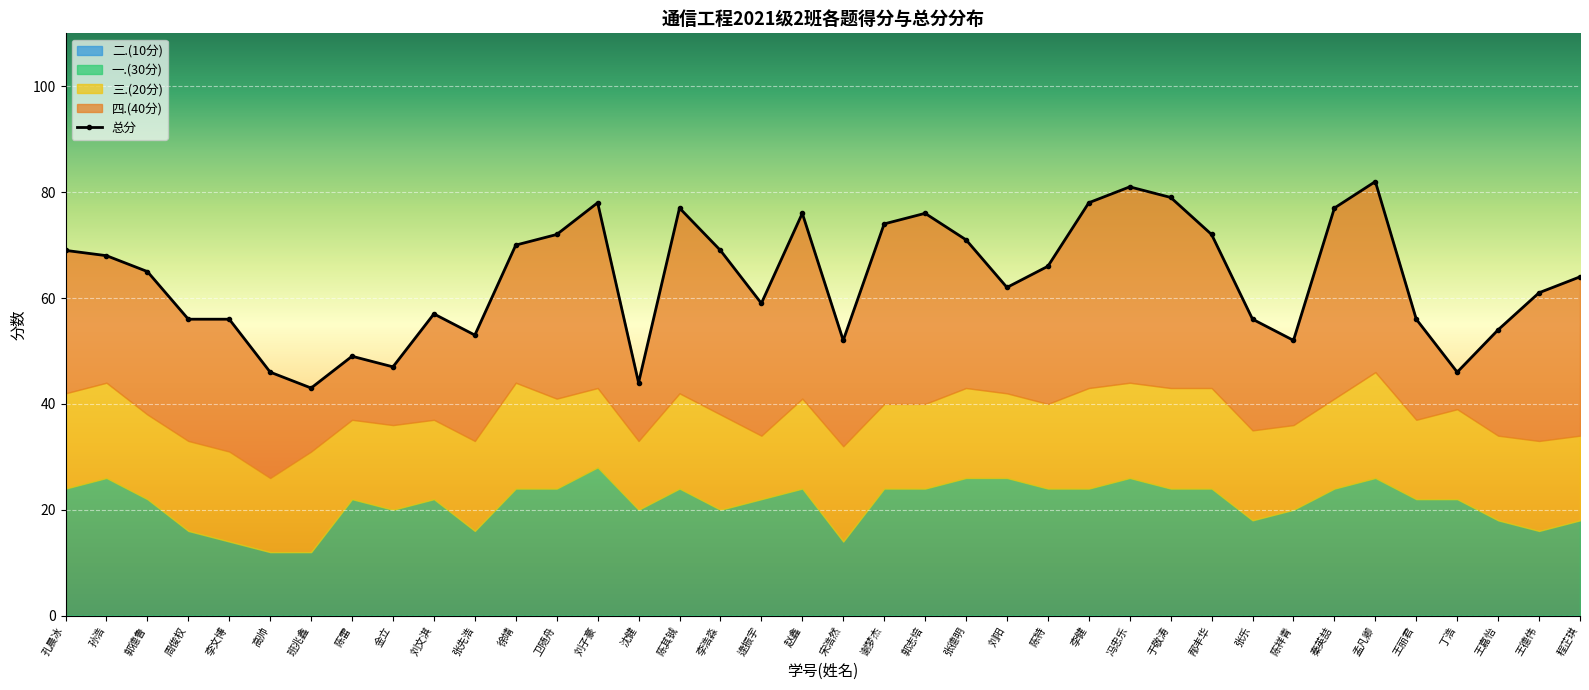

Which series changed the most between 孔晨冰 and 逯振宇?

总分